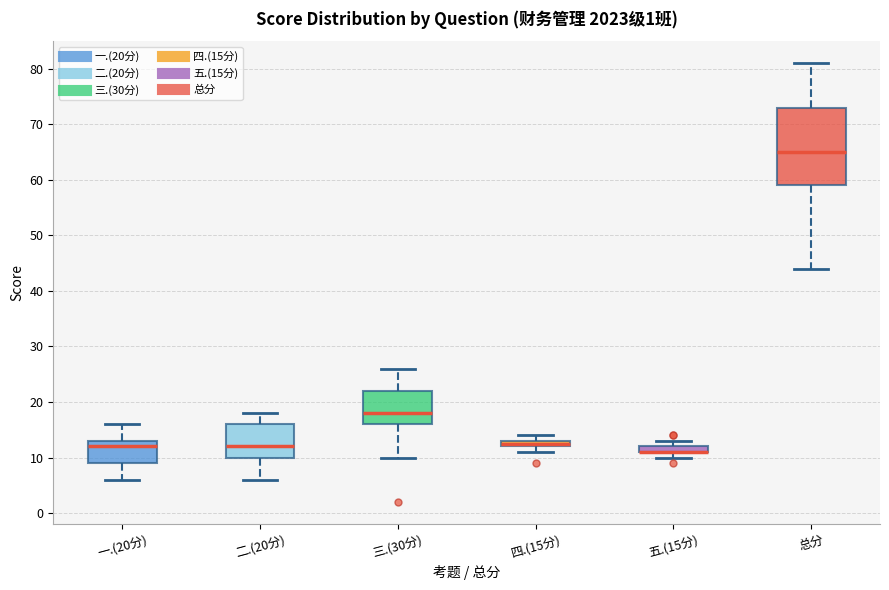

Comparing the boxes themselves (not the whiskers), which one is the tallest?

总分